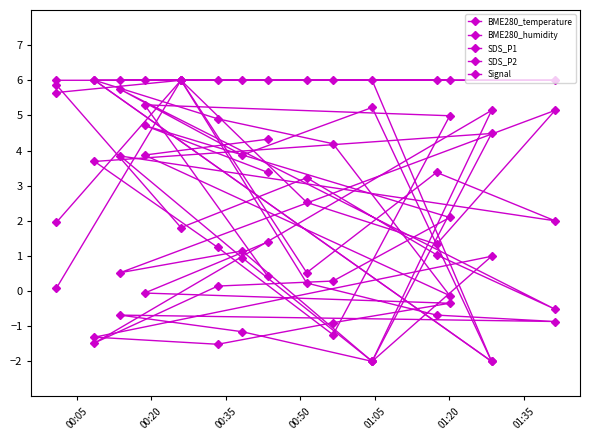

What position from the left is 01:20?

6